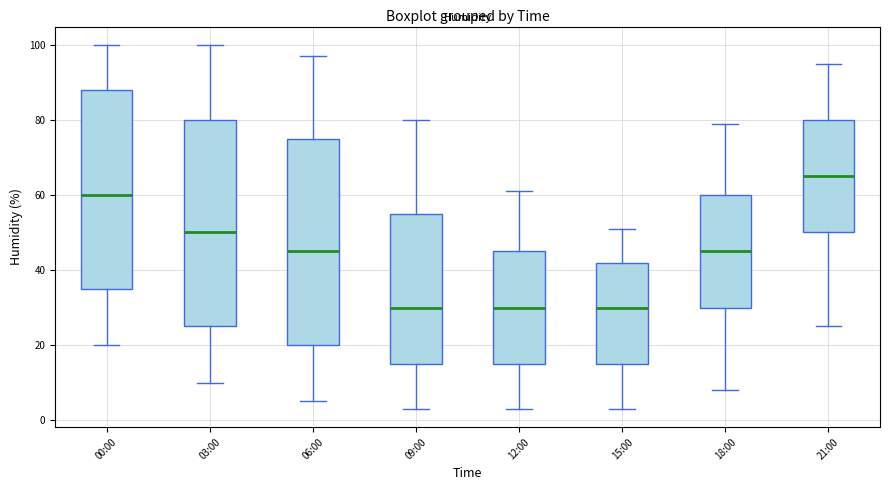

Reading left to right, transcribe this box plot: for each box, give where its median line is, the range the box spans, and where its two whiskers end, as read against the y-axis. The values are not printed on the chart, so give them approximately, as read against the axis.

00:00: median 60, box 36 to 88, whiskers 20 to 100
03:00: median 50, box 26 to 80, whiskers 10 to 100
06:00: median 46, box 20 to 76, whiskers 6 to 98
09:00: median 30, box 16 to 56, whiskers 4 to 80
12:00: median 30, box 16 to 46, whiskers 4 to 62
15:00: median 30, box 16 to 42, whiskers 4 to 52
18:00: median 46, box 30 to 60, whiskers 8 to 80
21:00: median 66, box 50 to 80, whiskers 26 to 96